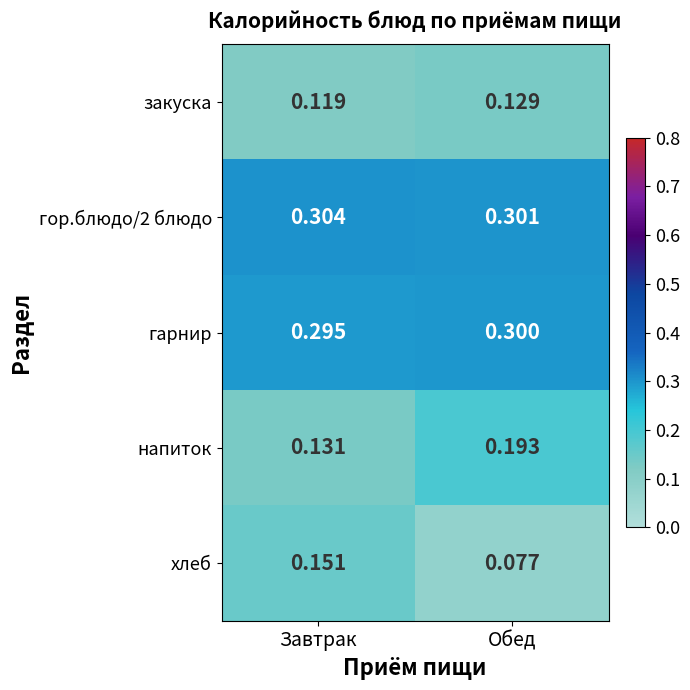

At which label does закуска reach its minimum?

Завтрак